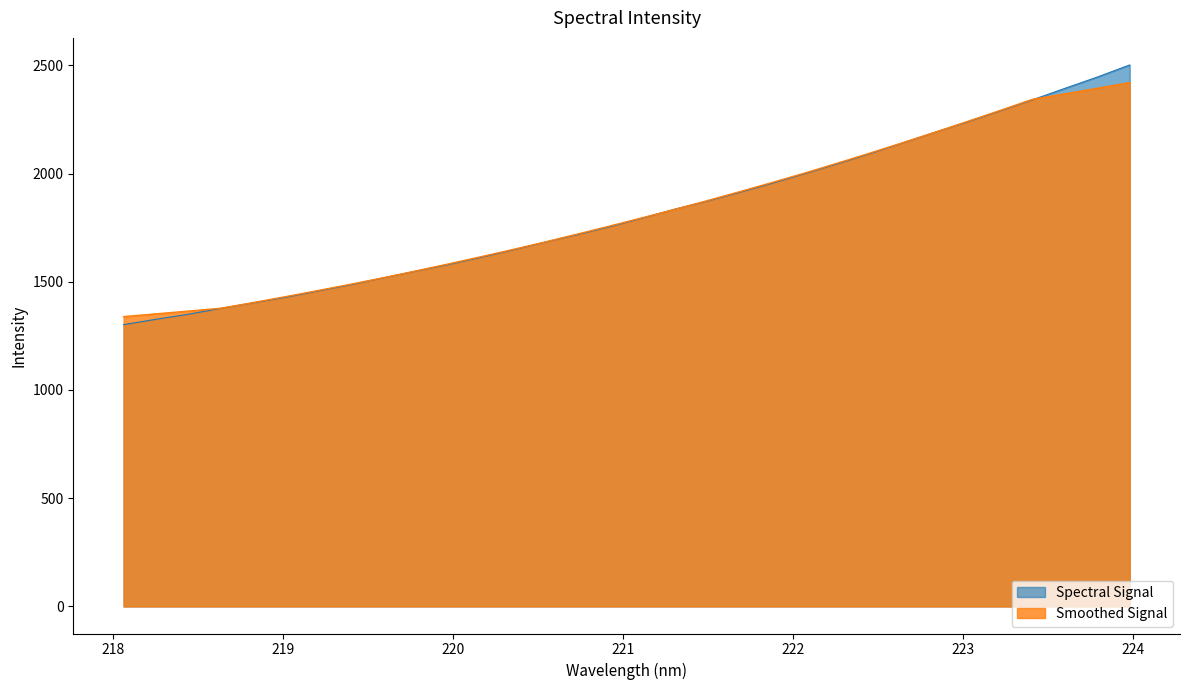

What is the value of the 11th point from the left?

1579.5